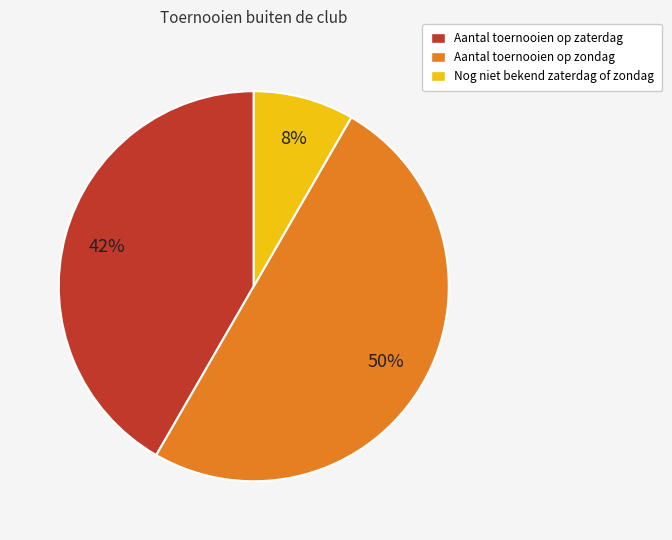

True or false: Aantal toernooien op zondag accounts for 50% of the total.

True